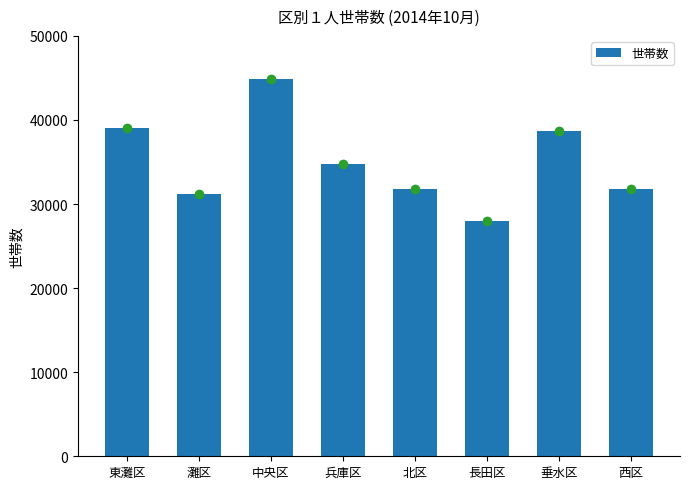

What is the label of the 3rd bar from the left?

中央区